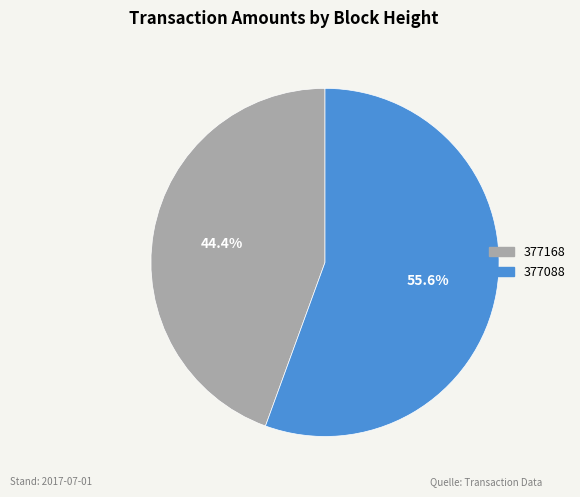

Which slice represents more than half of the pie?

377088